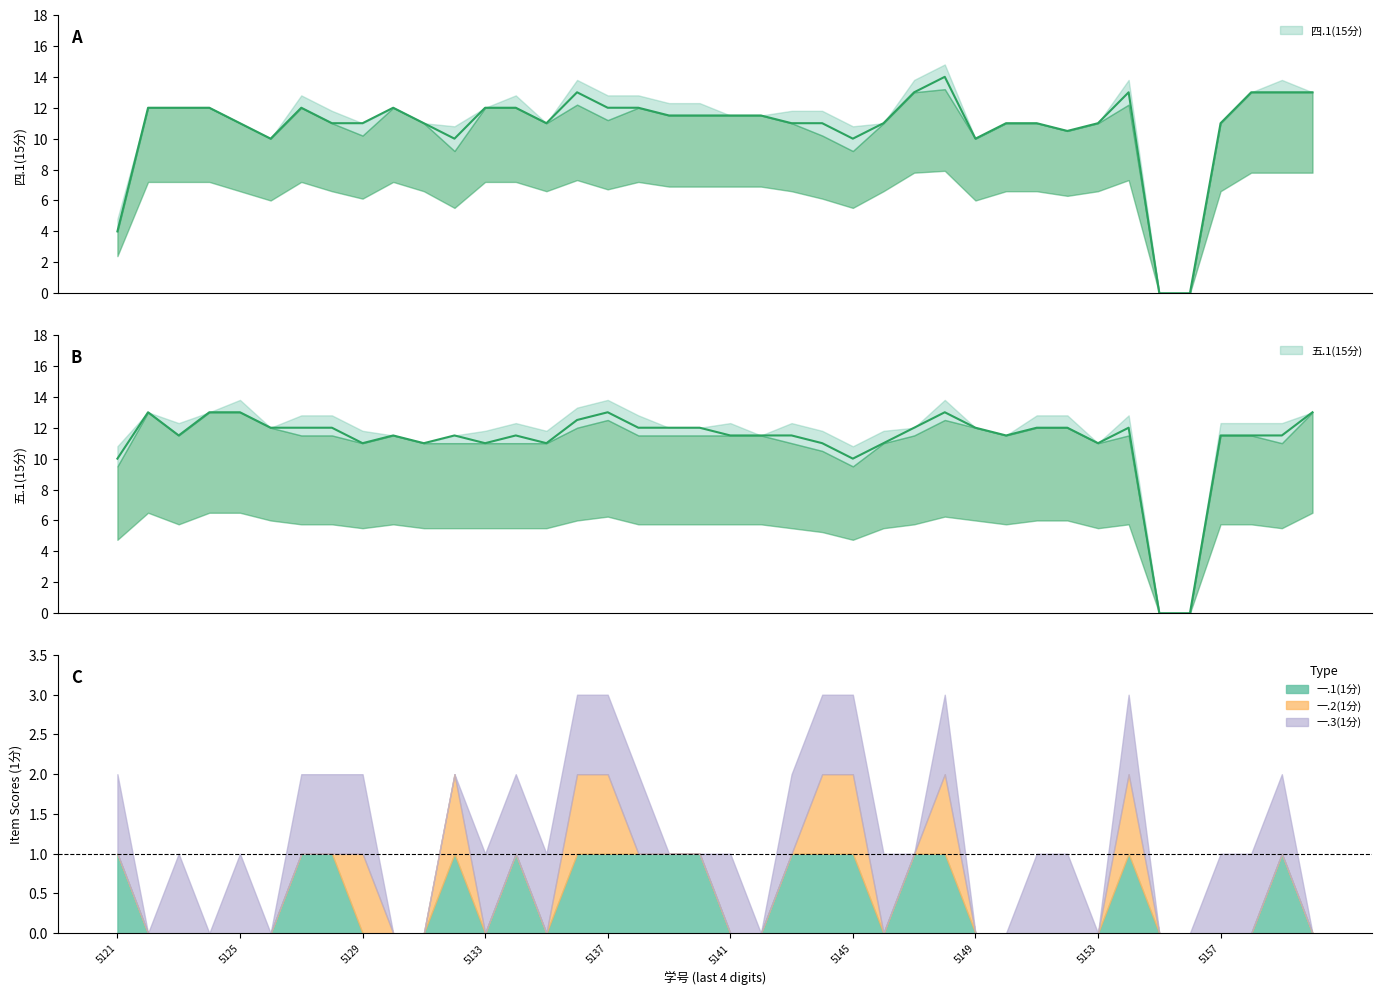

How many interior local peaks does the 一.2(1分) series have?

4